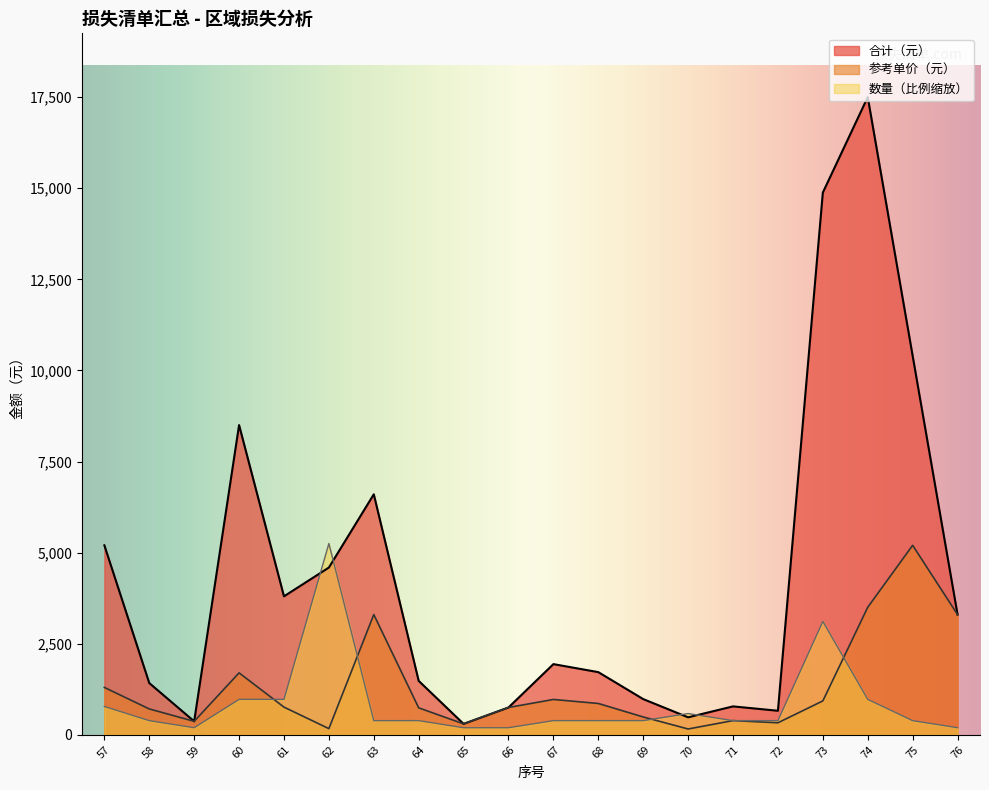

The value of 数量 at 70 is 583.3. True or false?

True